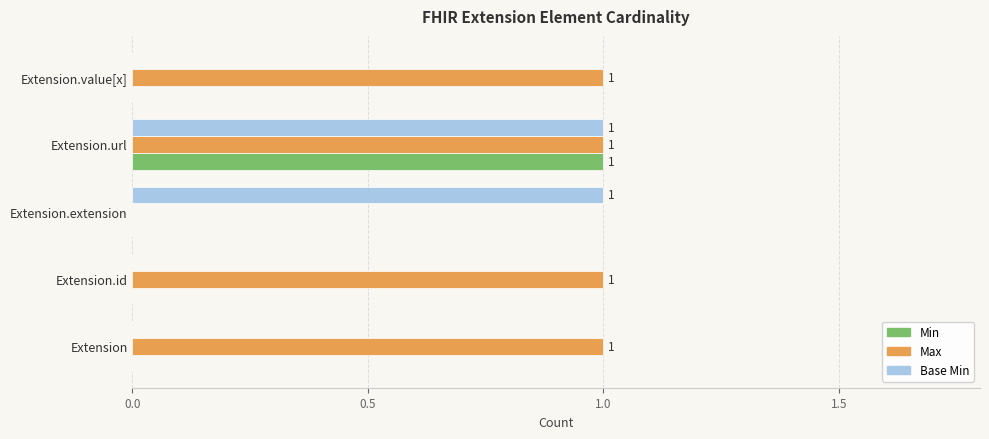

What is the sum of all Max values?

4